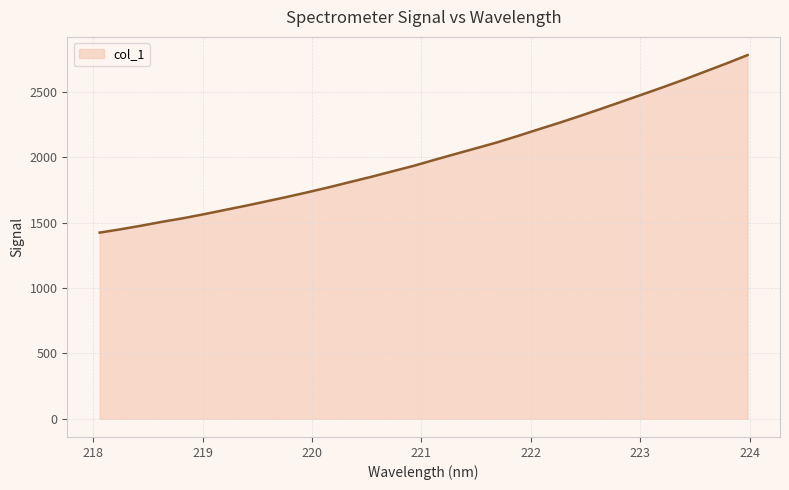

What is the smallest value displayed?

1424.4